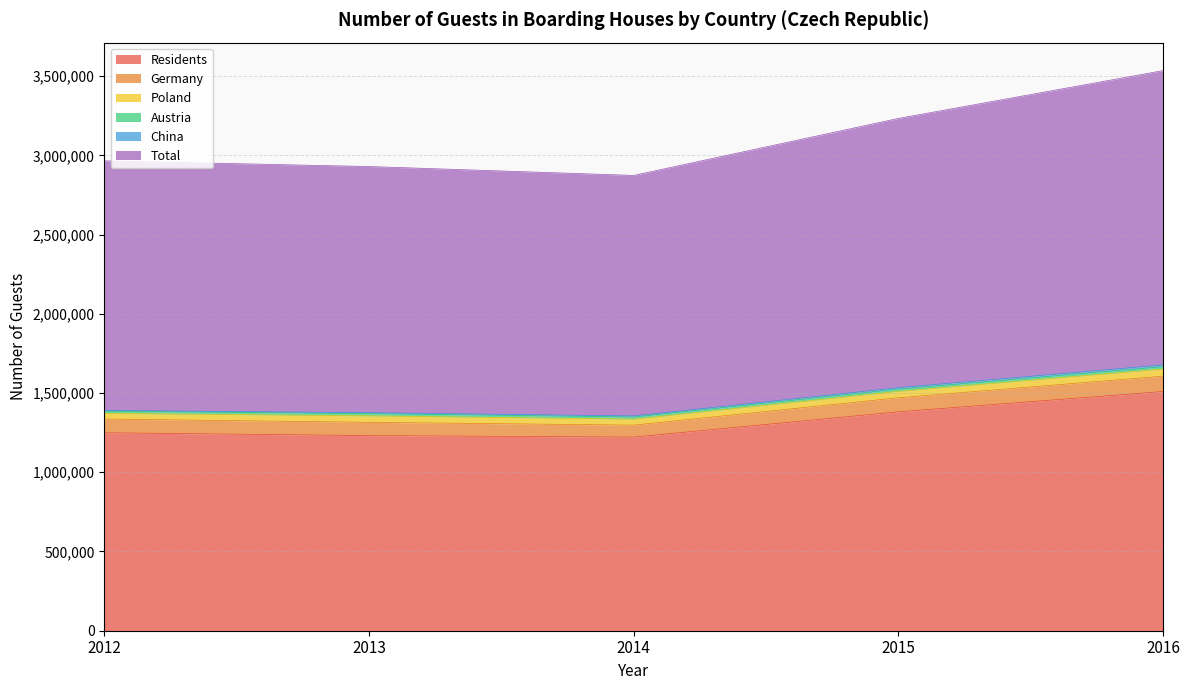

What is the difference between the Austria values at 2014 and 2015?

416